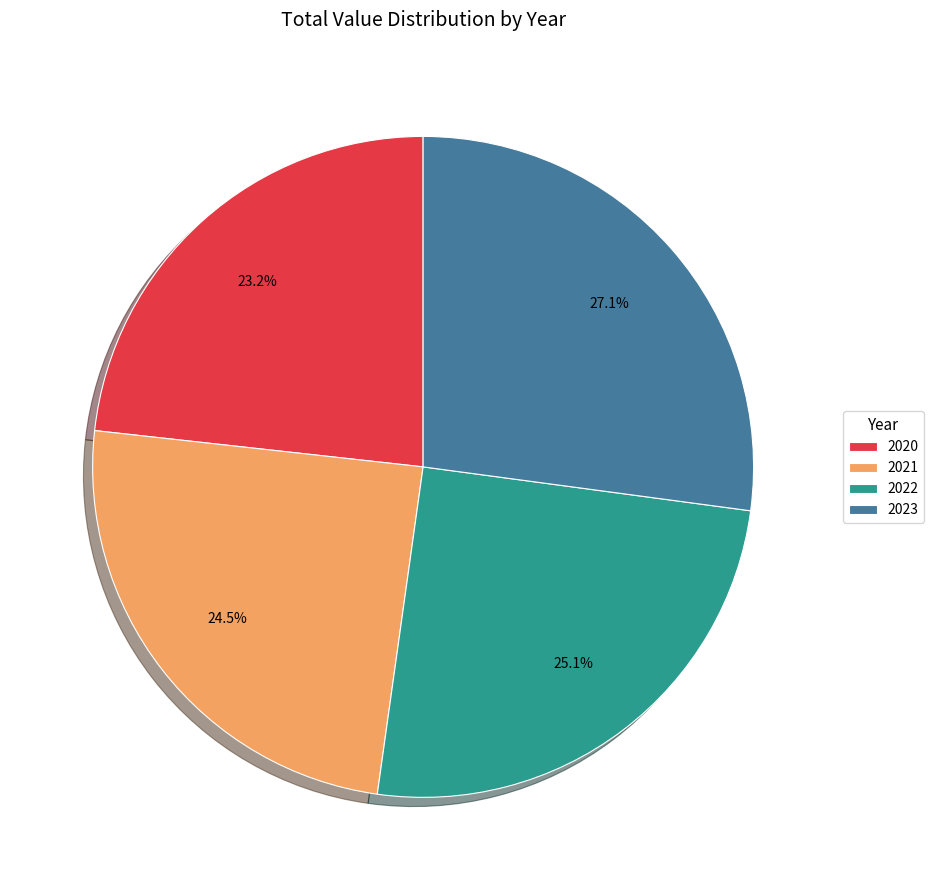

What is the largest slice in the pie chart?

2023